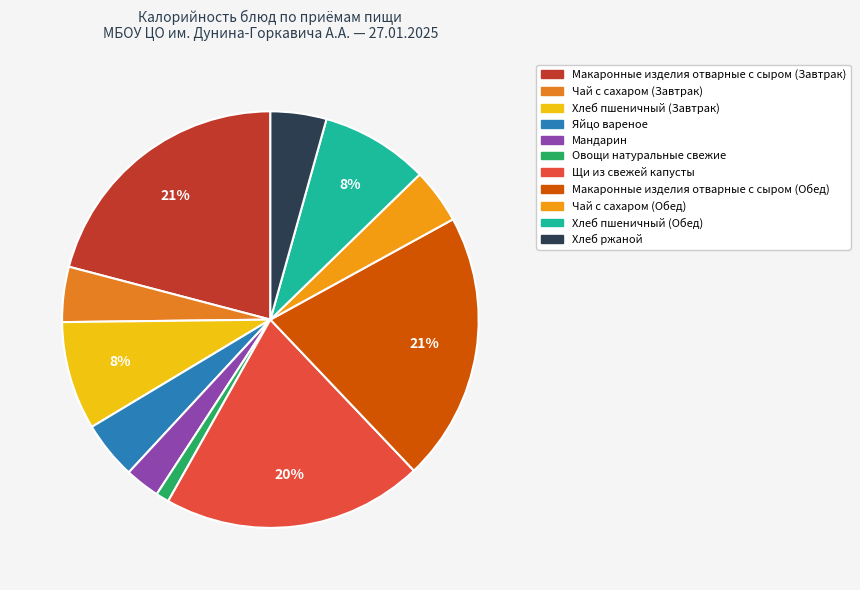

Count the number of slices in the pie.

11